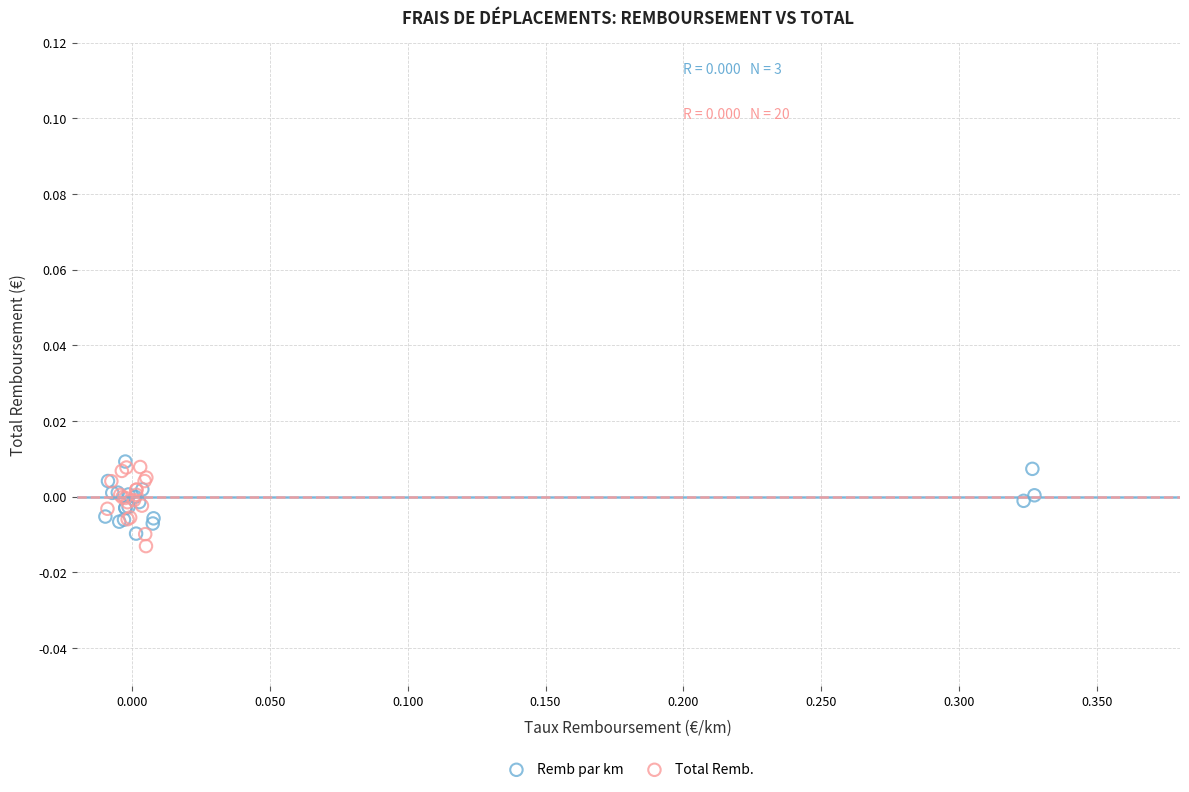

Which series reaches the minimum Y coordinate?

Total Remb.